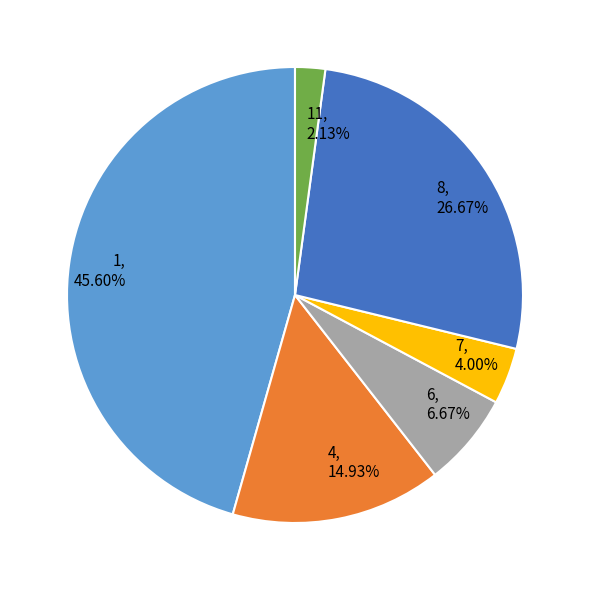

How much of the chart is everything except 8?

73.3%